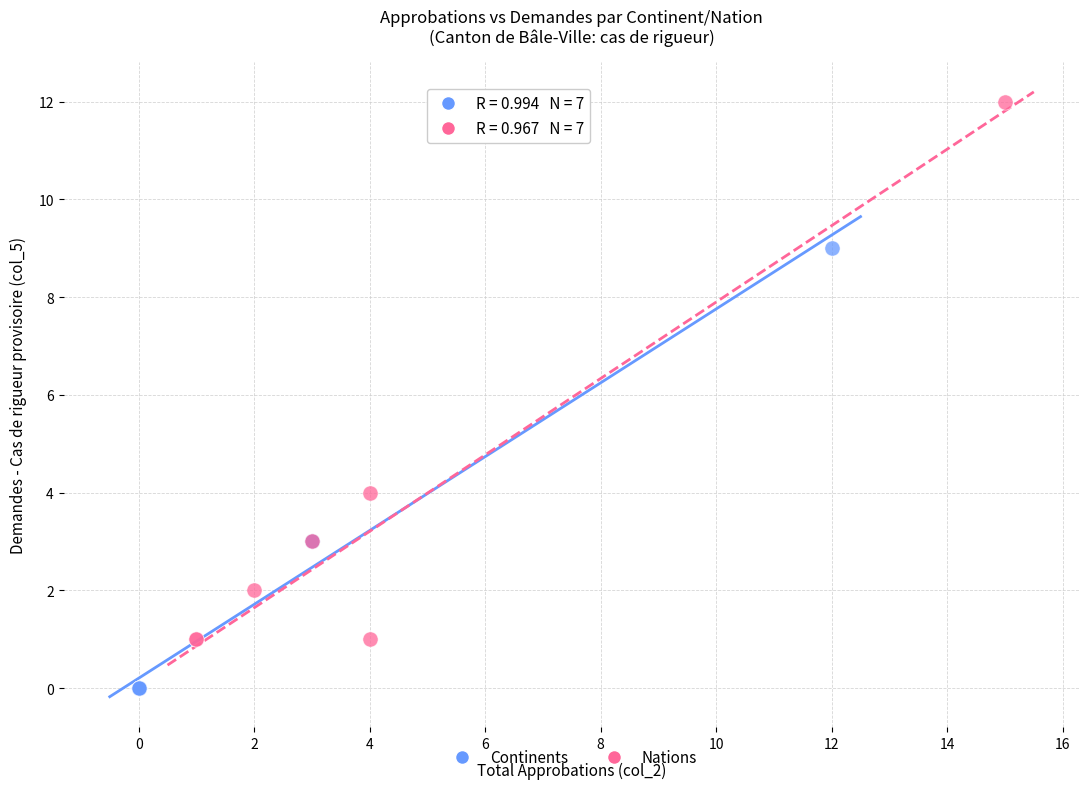

Which series contains the lowest Y value?

Continents